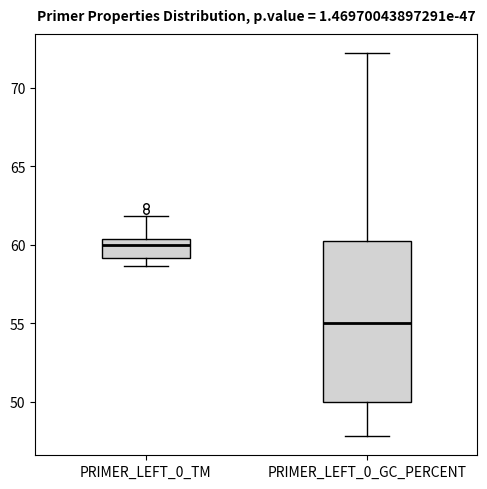

Comparing the boxes themselves (not the whiskers), which one is the tallest?

PRIMER_LEFT_0_GC_PERCENT